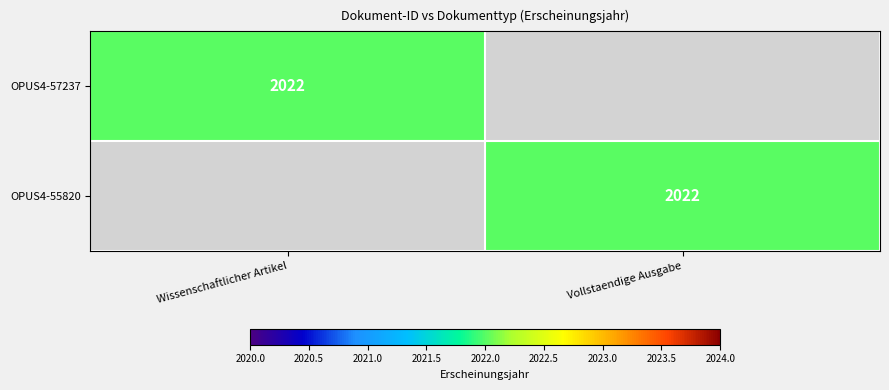

The OPUS4-57237 series shows 3520 at Wissenschaftlicher Artikel. True or false?

False